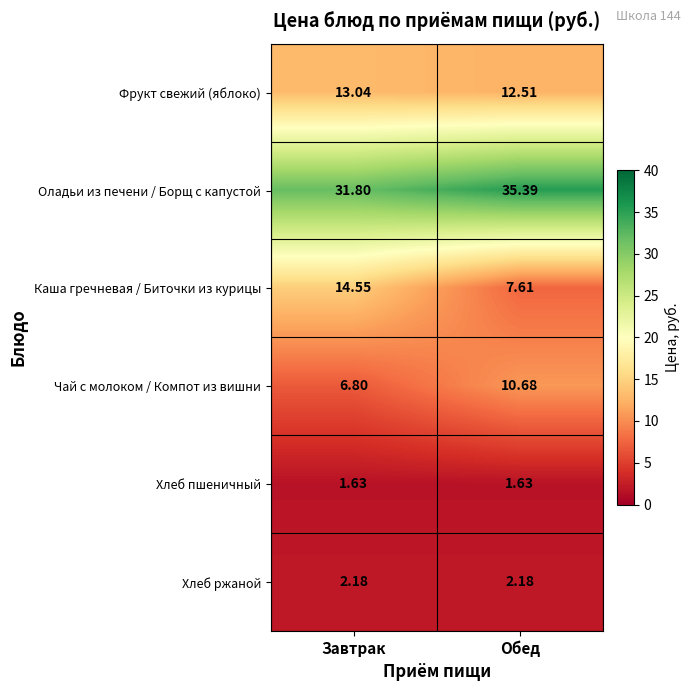

Which series has the largest range (max minus min)?

Каша гречневая / Биточки из курицы